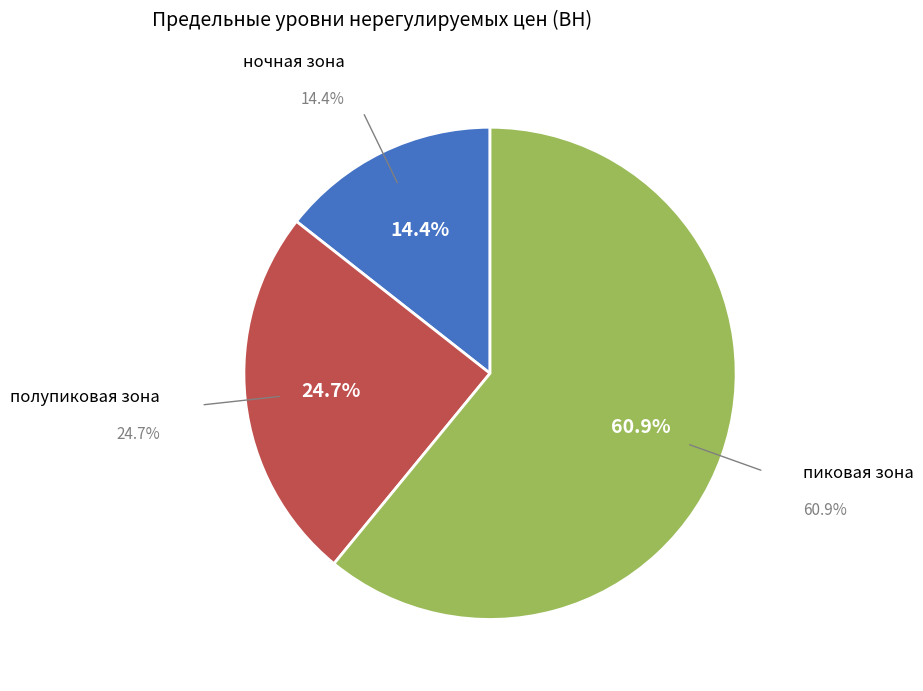

Is there any slice that represents more than half of the pie?

Yes